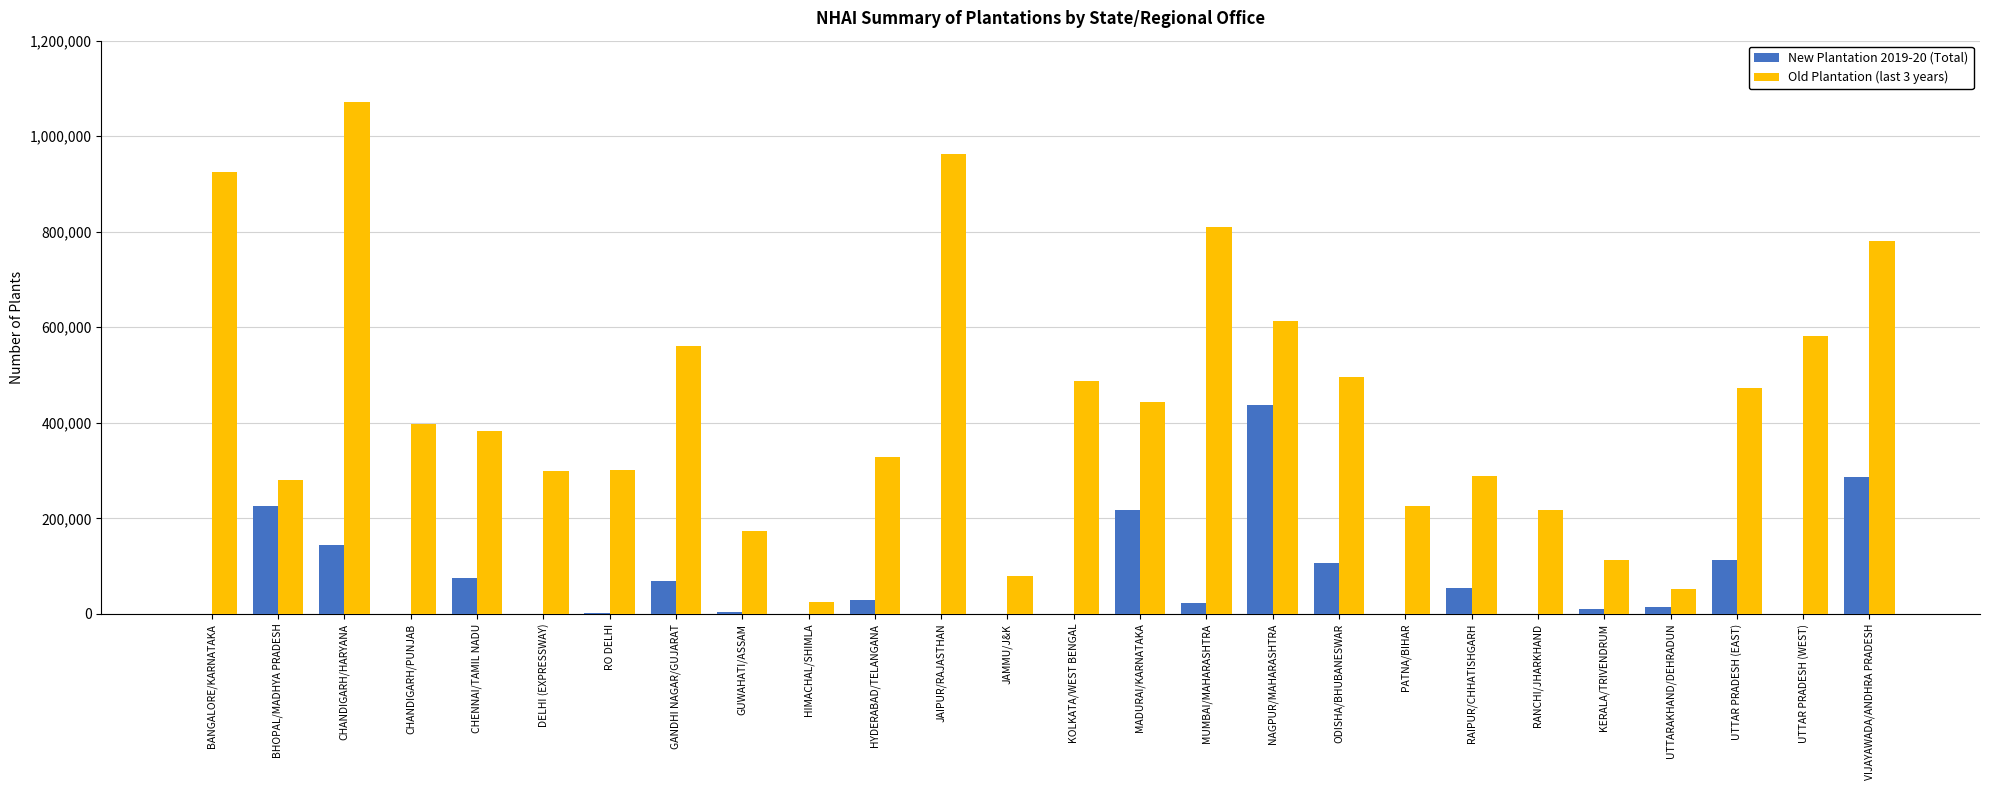

True or false: Old Plantation (last 3 years) has a value of 52410 at UTTARAKHAND/DEHRADUN.

True